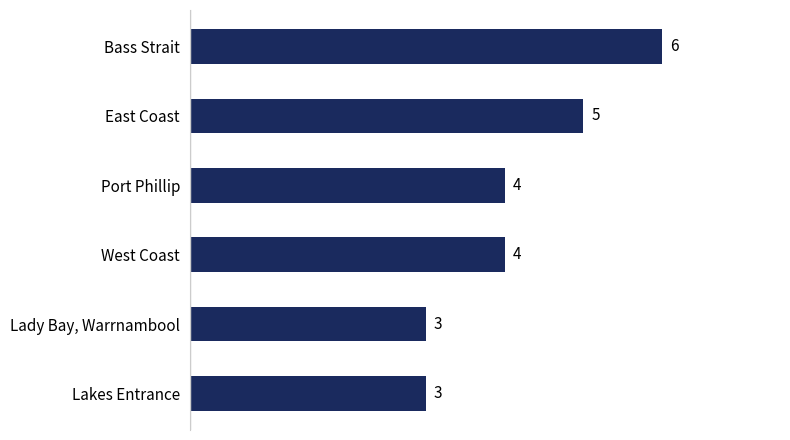

Reading top to bottom, transcribe all the data shown in this chart.

6	5	4	4	3	3